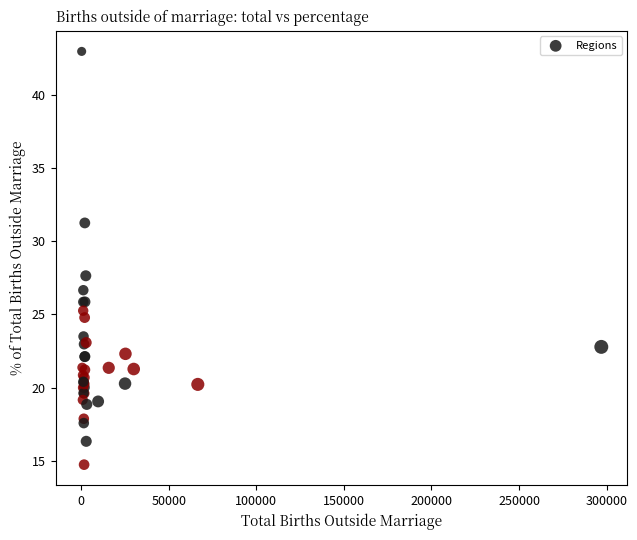

What Y value in the scatter plot is closest to 28?

27.6